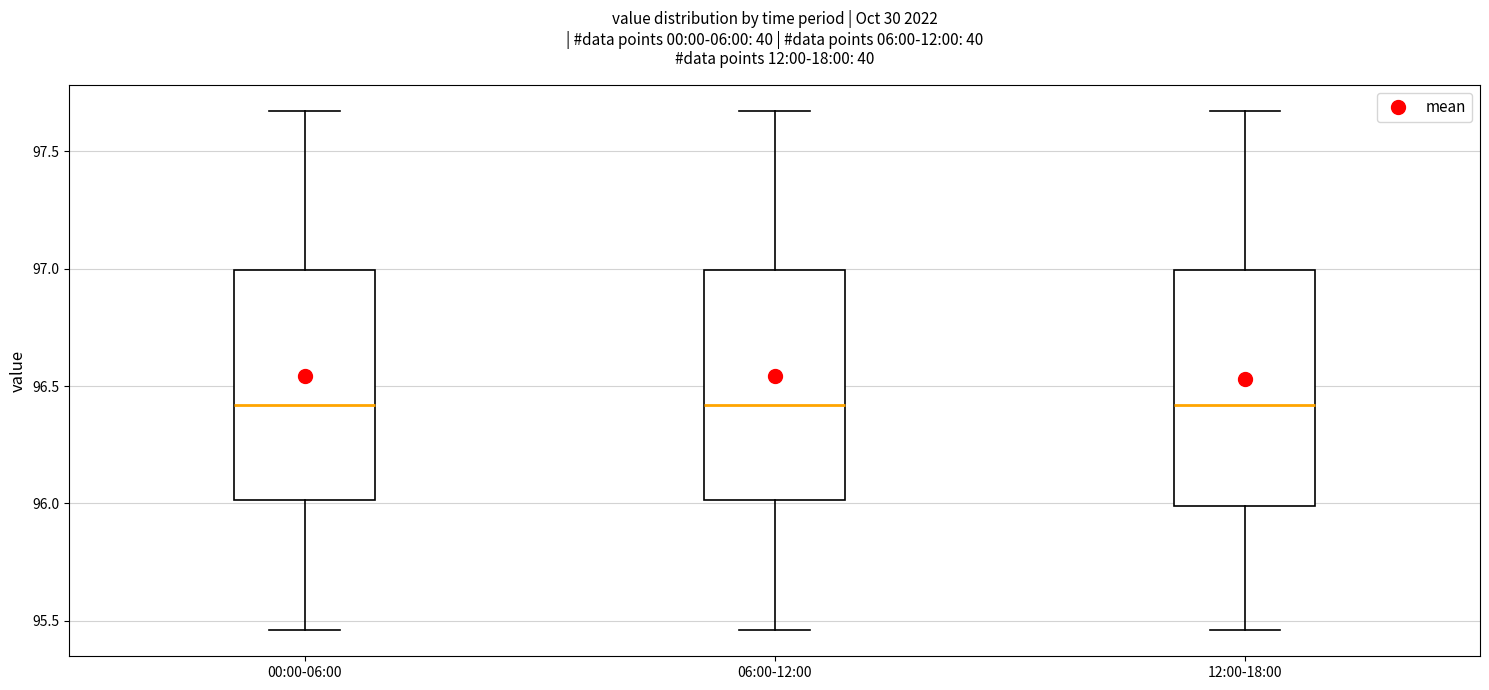

Reading left to right, read every box against the y-axis: the position of its median line, the range the box covers, and the ends of its whiskers. The values are not printed on the chart, so give them approximately, as read against the axis.

00:00-06:00: median 96.40, box 96.00 to 97.00, whiskers 95.45 to 97.65
06:00-12:00: median 96.40, box 96.00 to 97.00, whiskers 95.45 to 97.65
12:00-18:00: median 96.40, box 96.00 to 97.00, whiskers 95.45 to 97.65